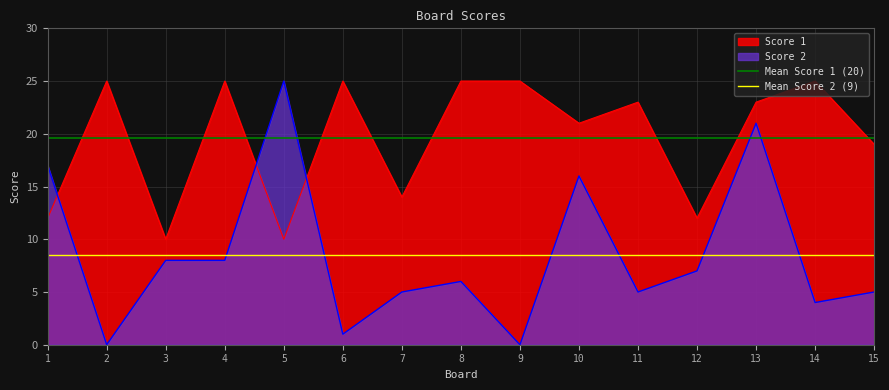

What is the value of the Mean Score 2 (9) point at the 2nd from the left?

8.5